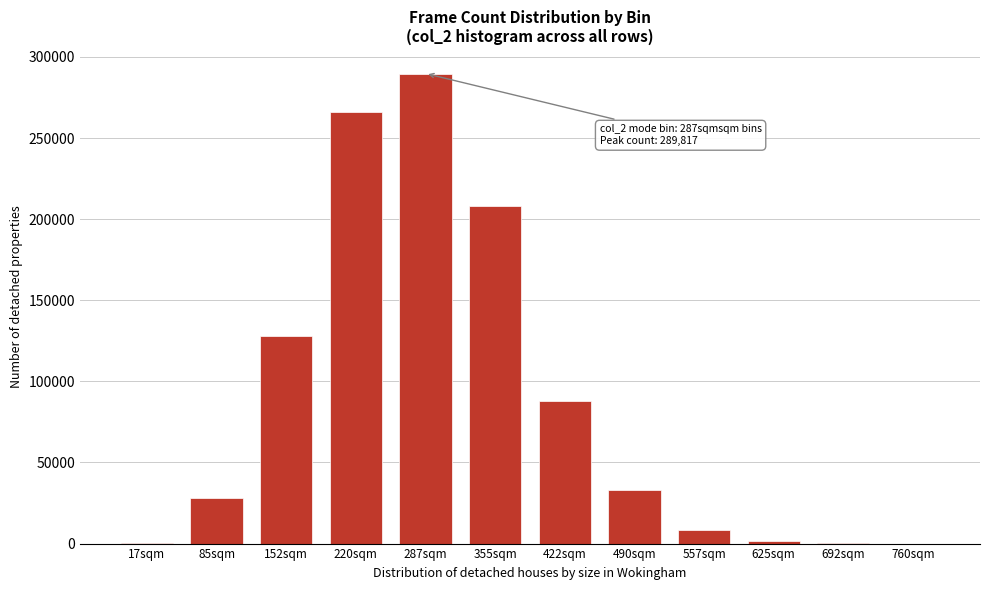

What is the sum of all values?

1051730